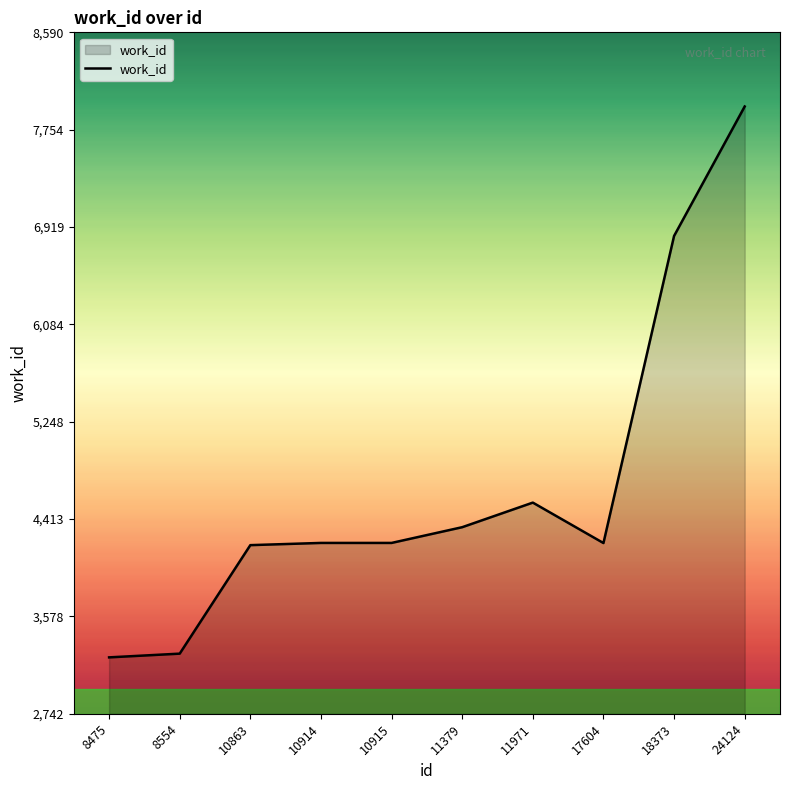

What is the average value?

4700